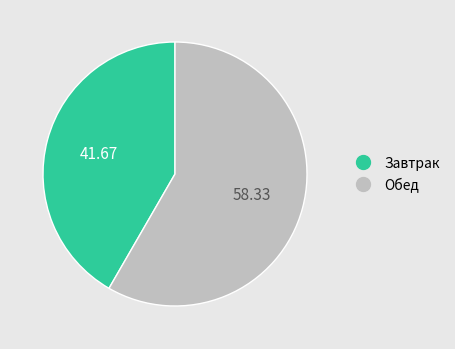

Between Обед and Завтрак, which is larger?

Обед